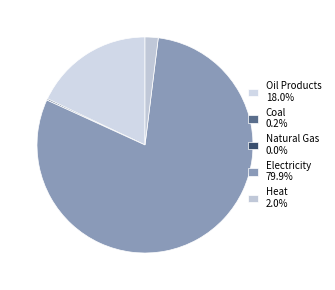

Count the number of slices in the pie.

5